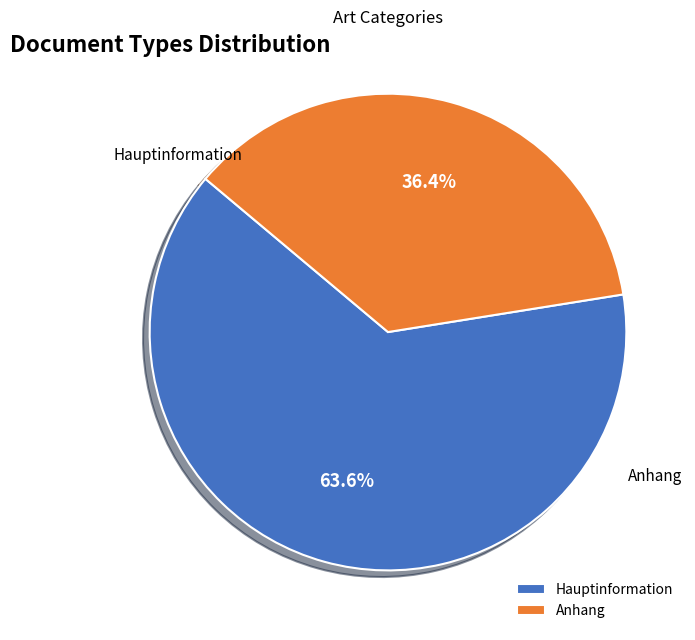

How much of the chart is everything except Hauptinformation?

36.4%